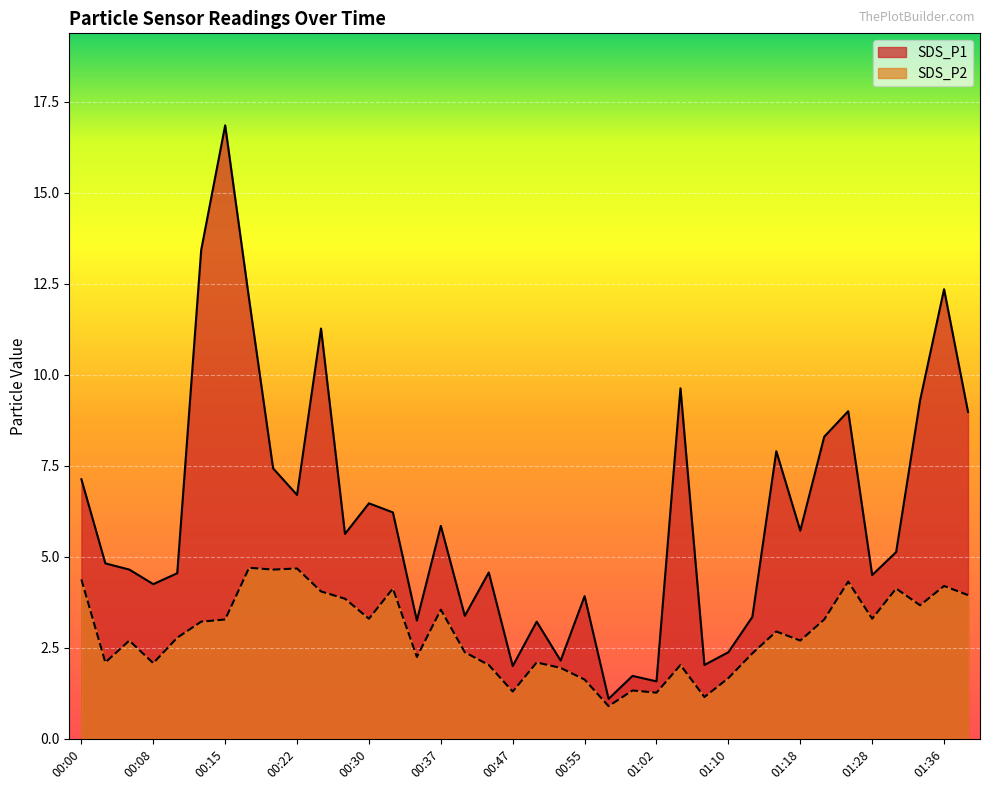

True or false: SDS_P2 has a value of 1.9 at 00:52.

True